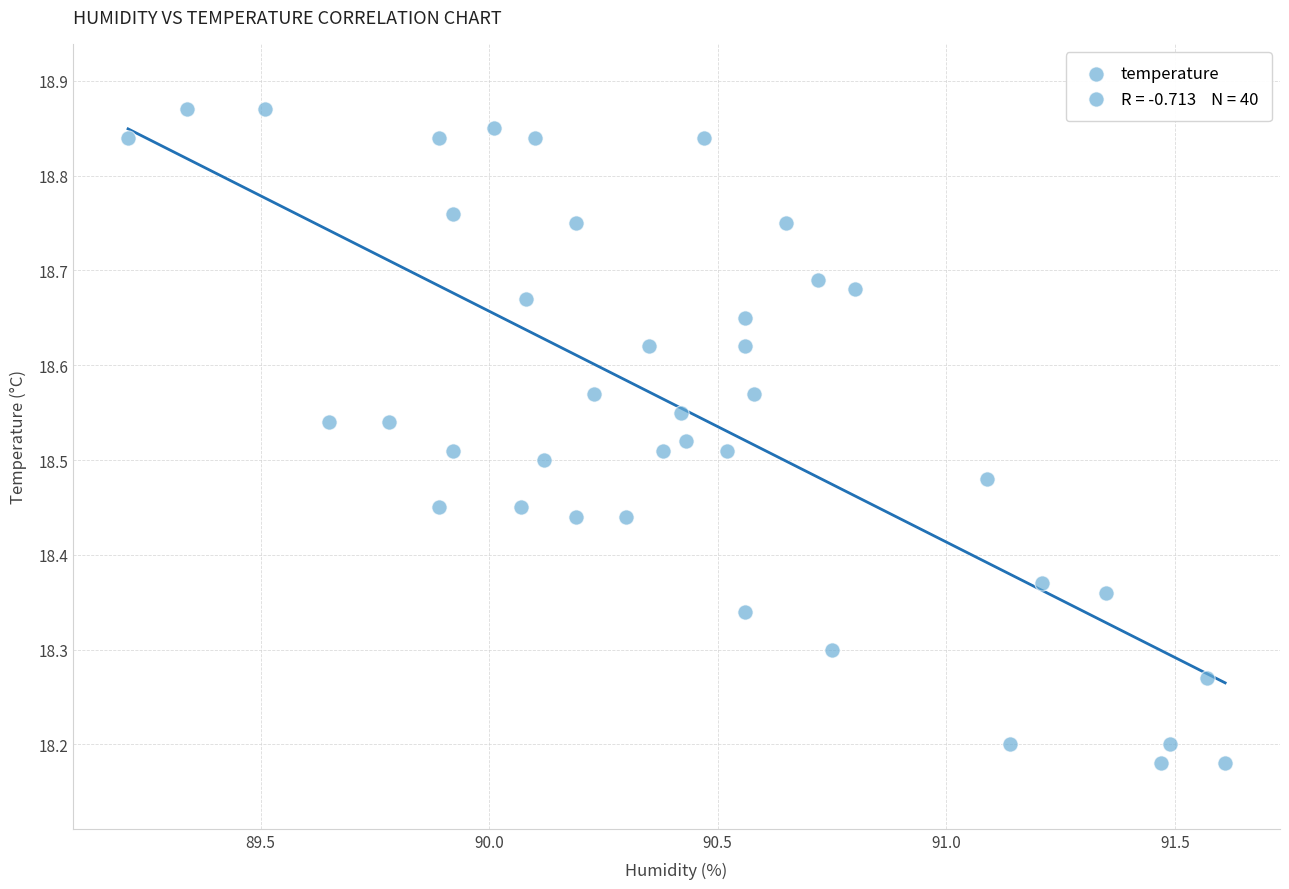

What is the range of X values (max minus min)?

2.4